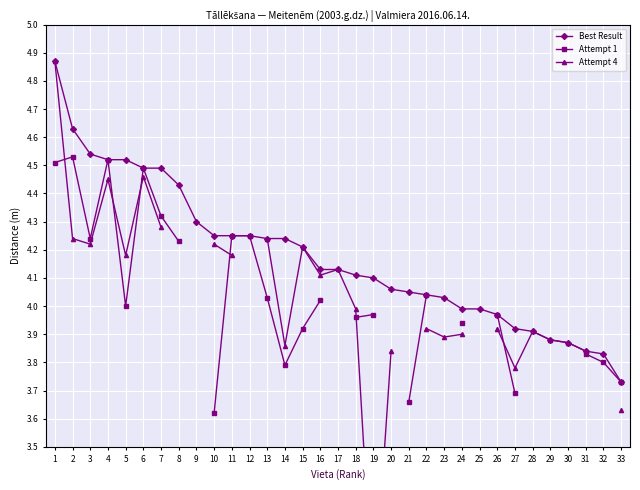

Between 5 and 4, which is larger?

5